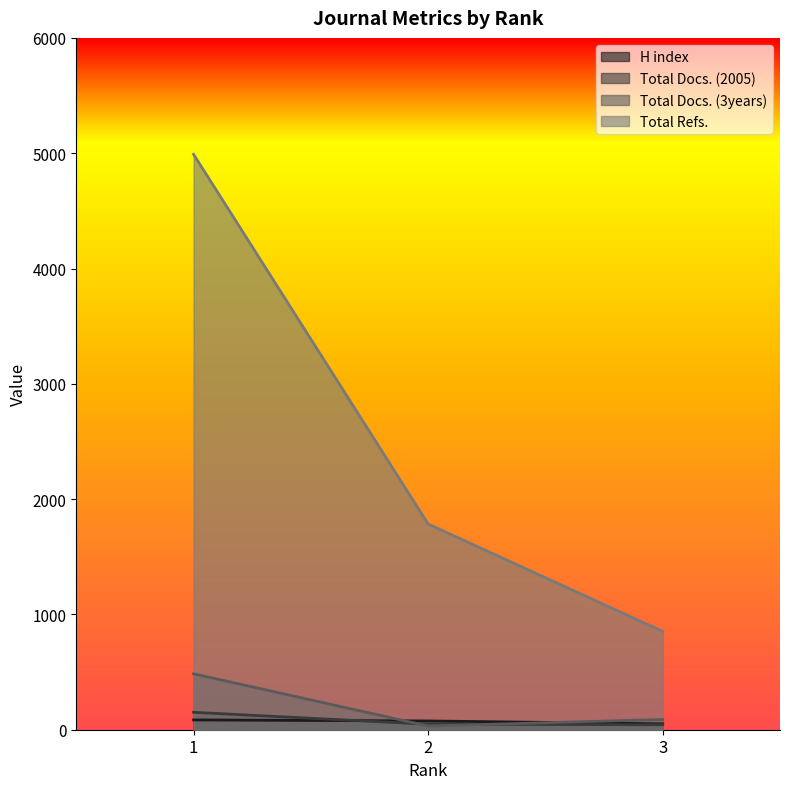

Which series has the widest spread of values?

Total Refs.